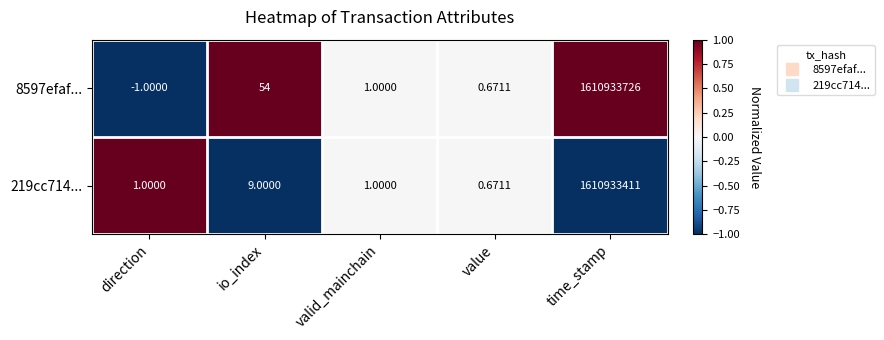

Rank the series by their average value, from lowest to highest.

219cc714..., 8597efaf...